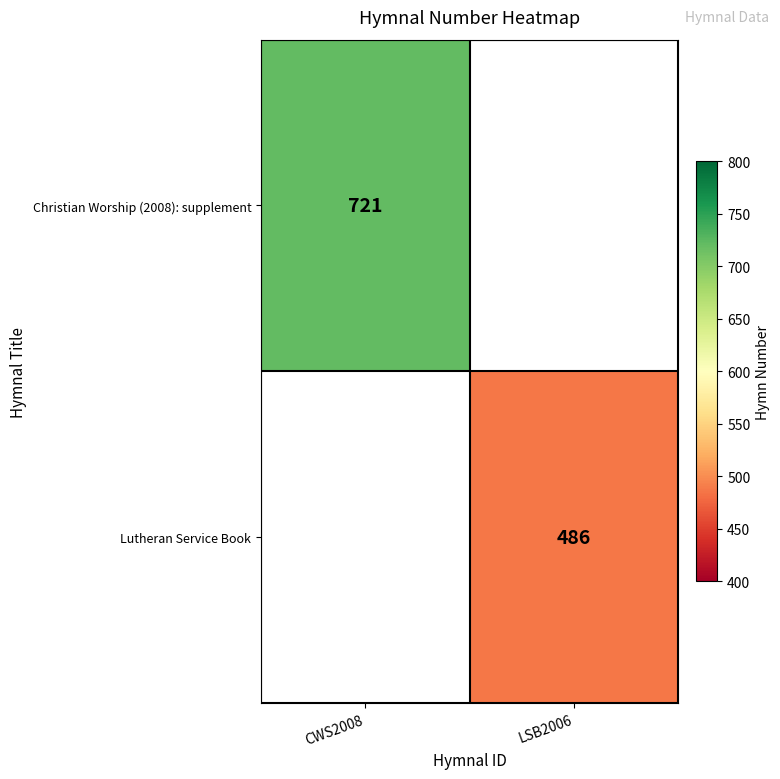

What is the maximum value shown in the chart?

721.0